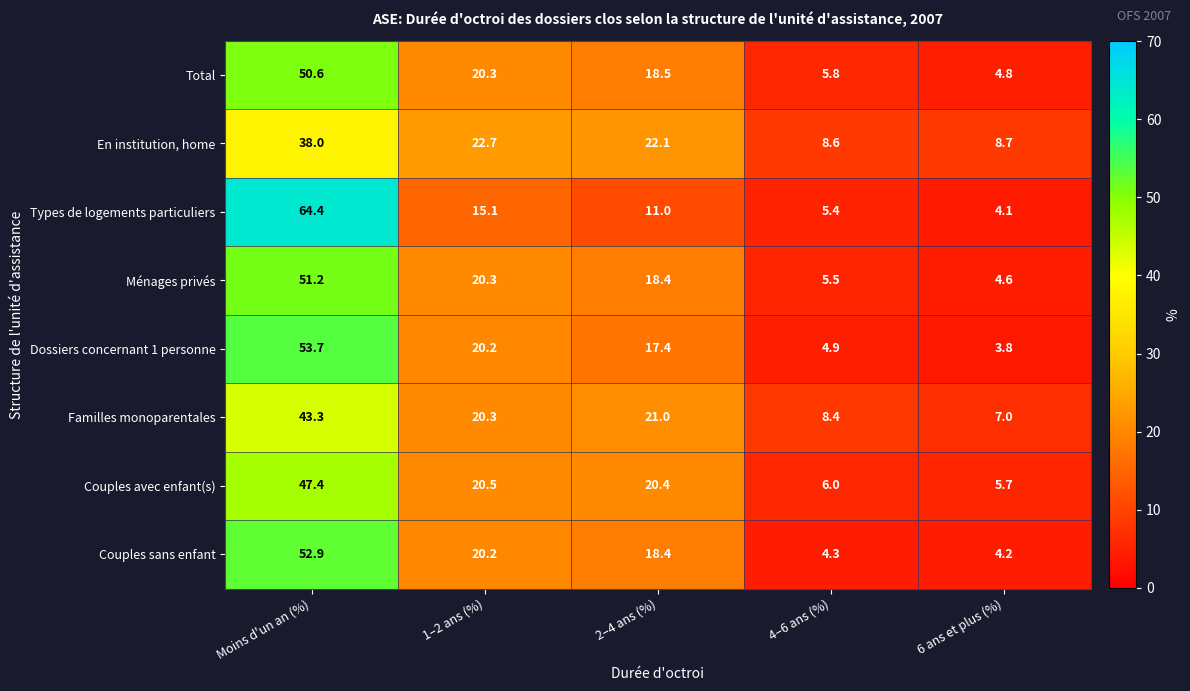

At which category is the sum across all series the highest?

Moins d'un an (%)